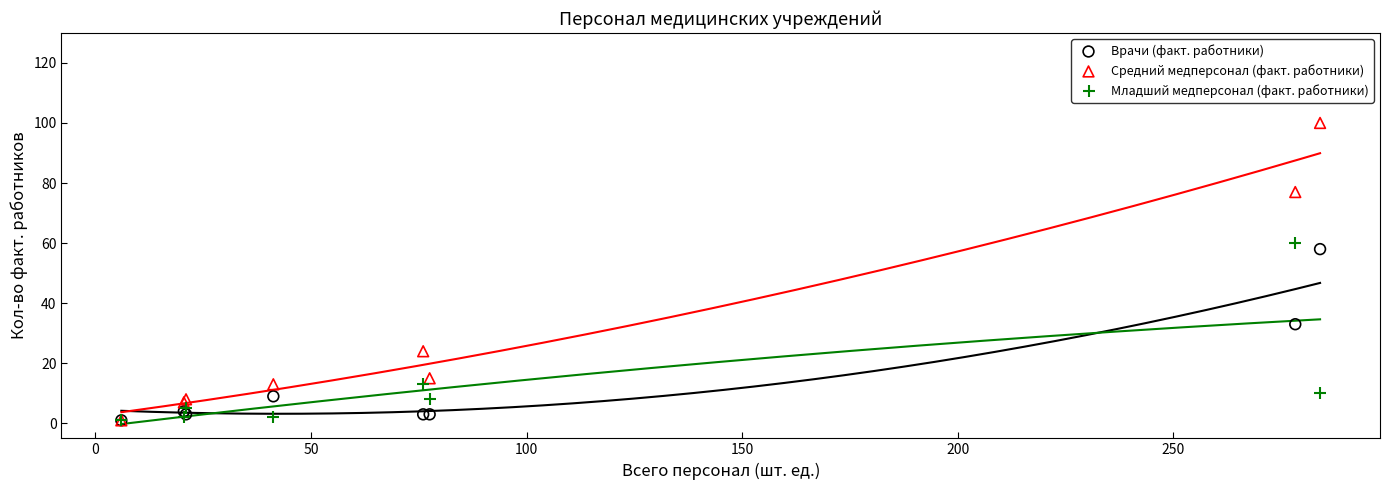

In the Средний медперсонал (факт. работники) series, what Y value is closest to 50?

24